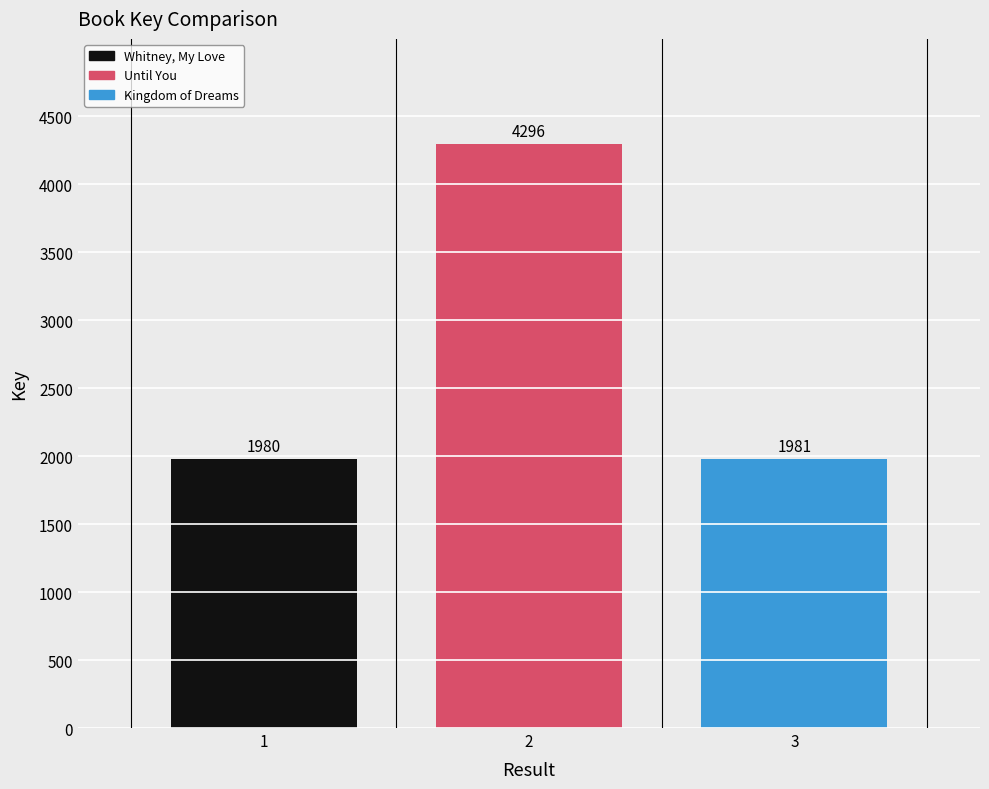

What is the maximum value shown in the chart?

4296